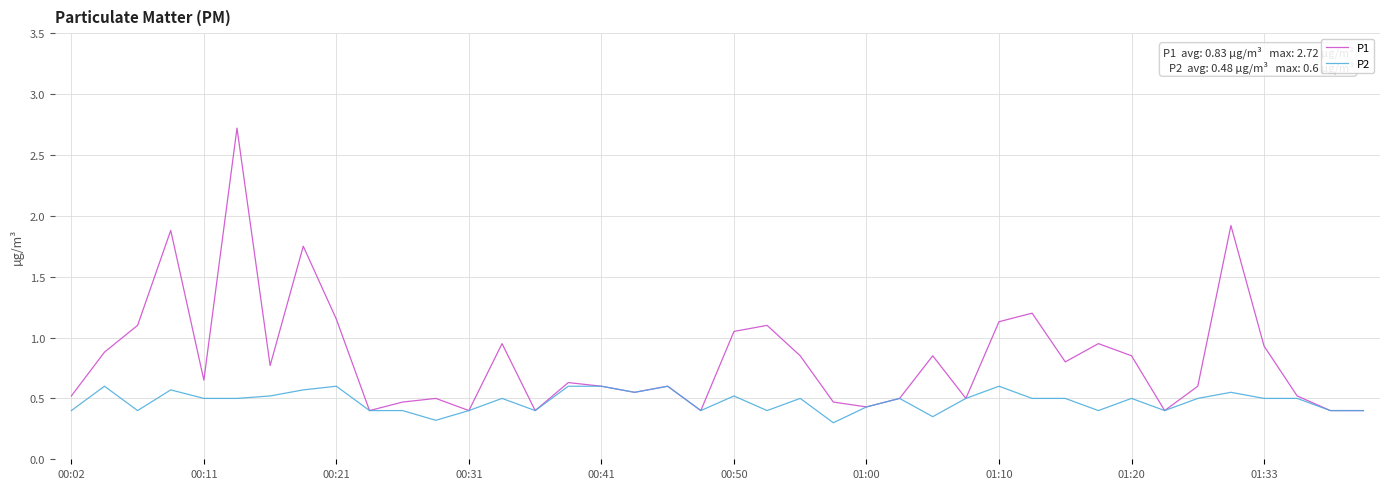

What is the minimum value for P1?

0.4